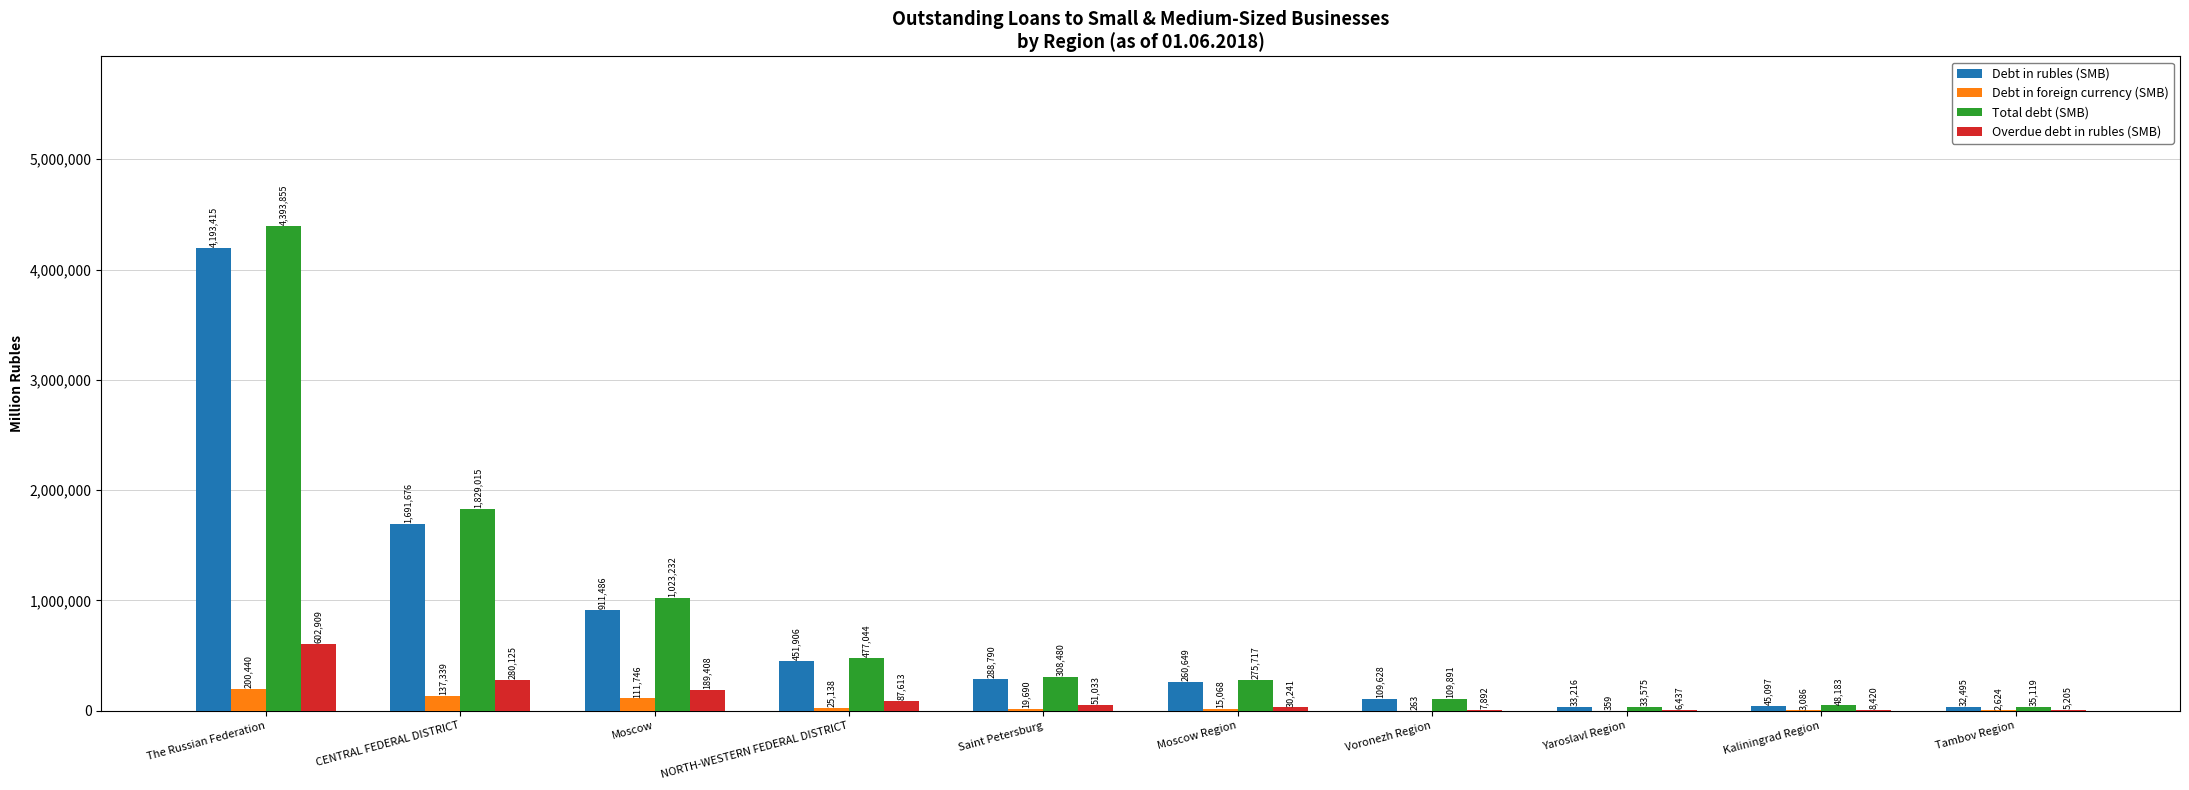

What is the approximate value of Debt in foreign currency (SMB) at Moscow Region, to the nearest 100?

15100